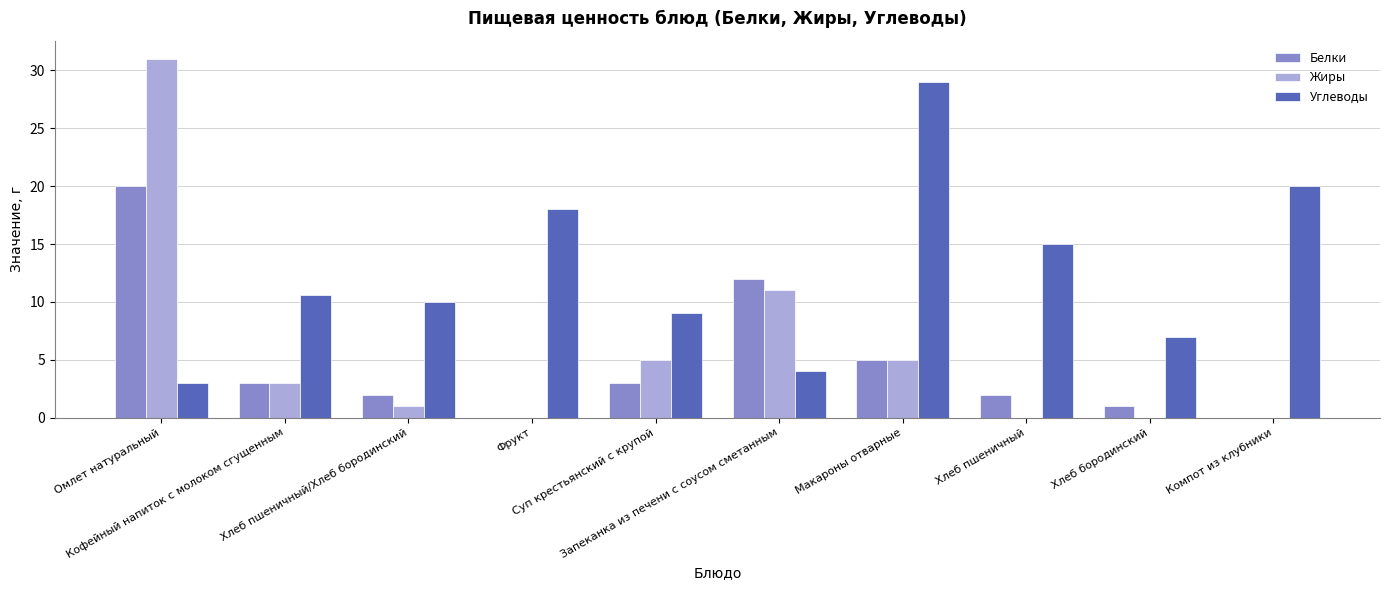

True or false: Белки has a value of 2.0 at Хлеб пшеничный.

True